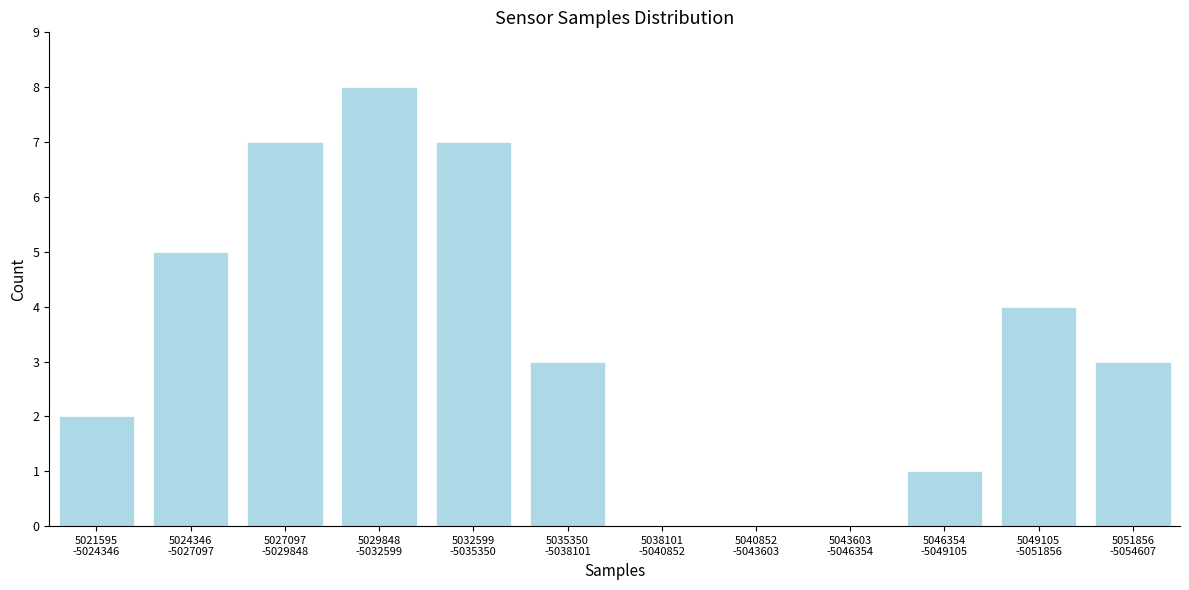

What is the sum of all values?

40